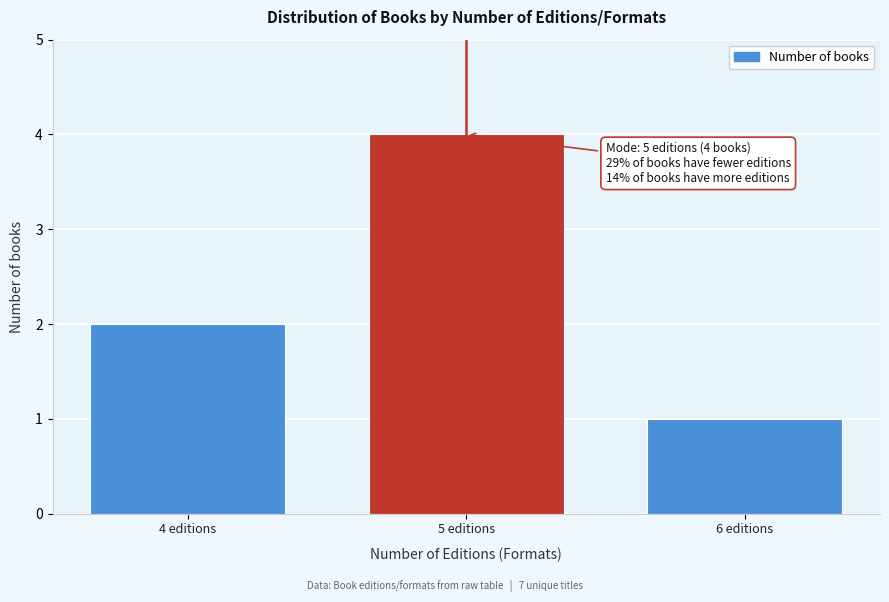

Reading left to right, list all the values displayed in this chart.

2	4	1